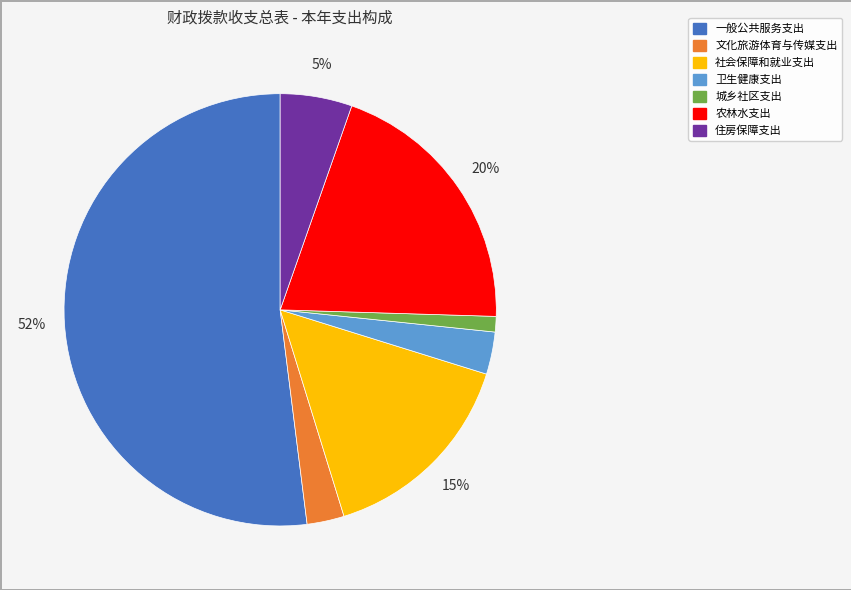

True or false: 农林水支出 accounts for 20% of the total.

True